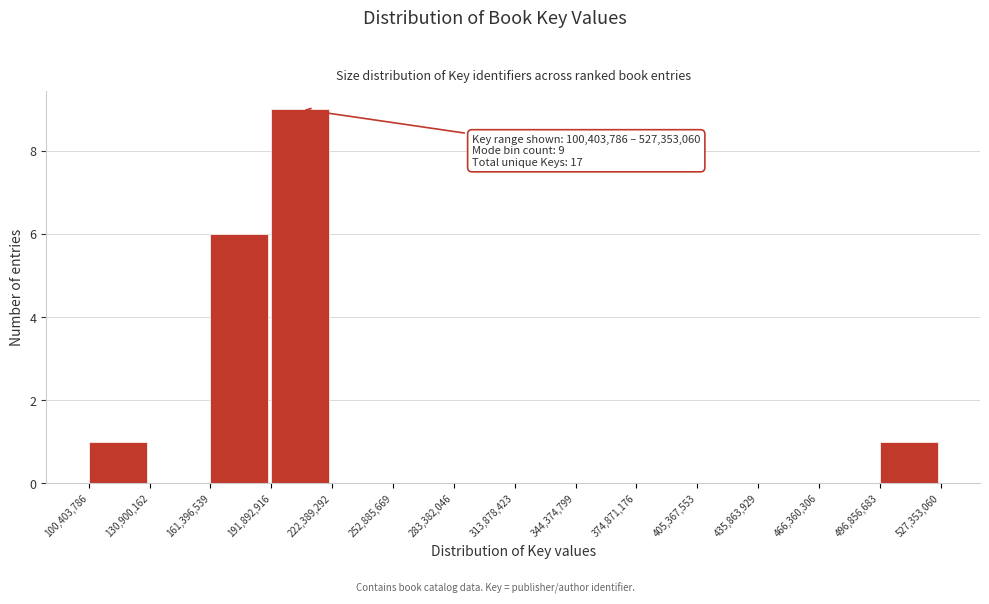

Which range on the x-axis has the tallest bar?

191,892,916 to 222,389,292